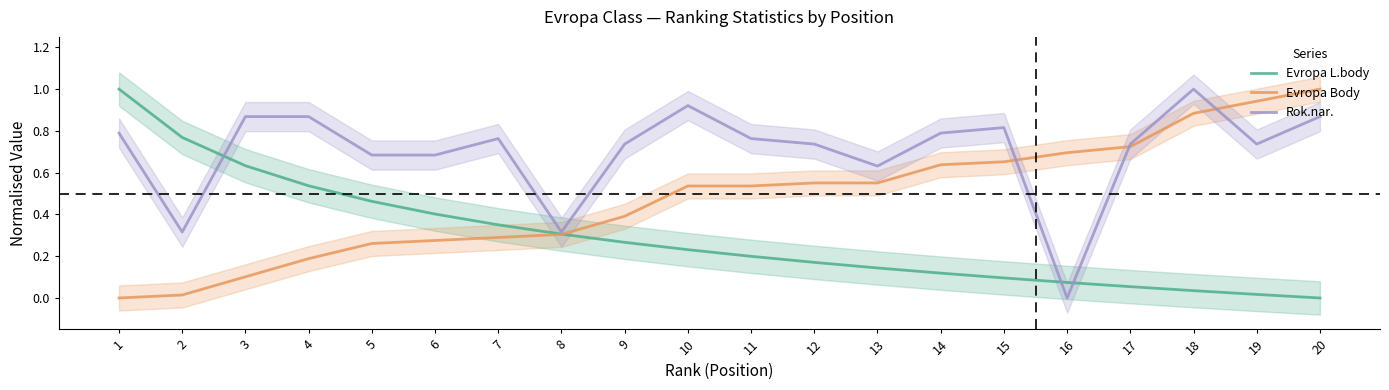

Between which two adjacent categories do Rok.nar. and Evropa L.body first intersect?

2 and 3